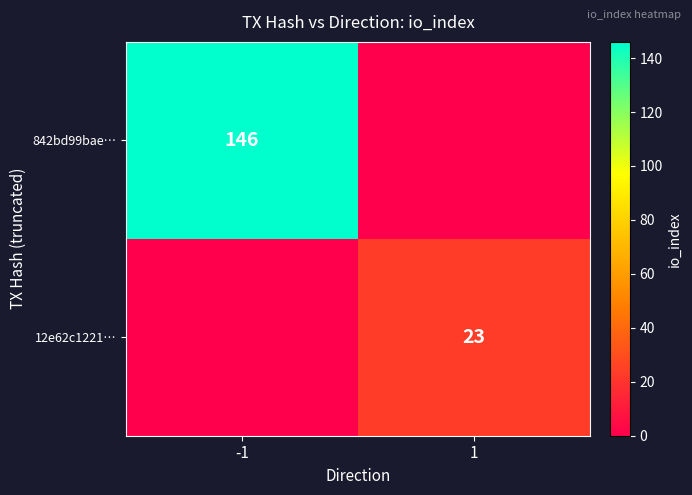

True or false: 842bd99bae… has a value of 146 at -1.

True